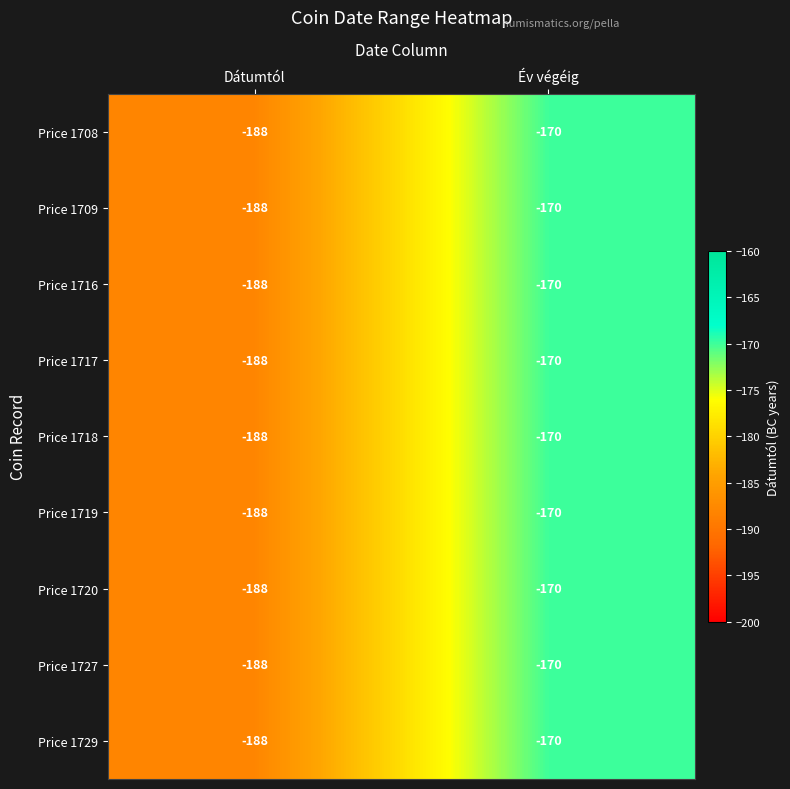

Rank the categories by Price 1718 value from highest to lowest.

Év végéig, Dátumtól